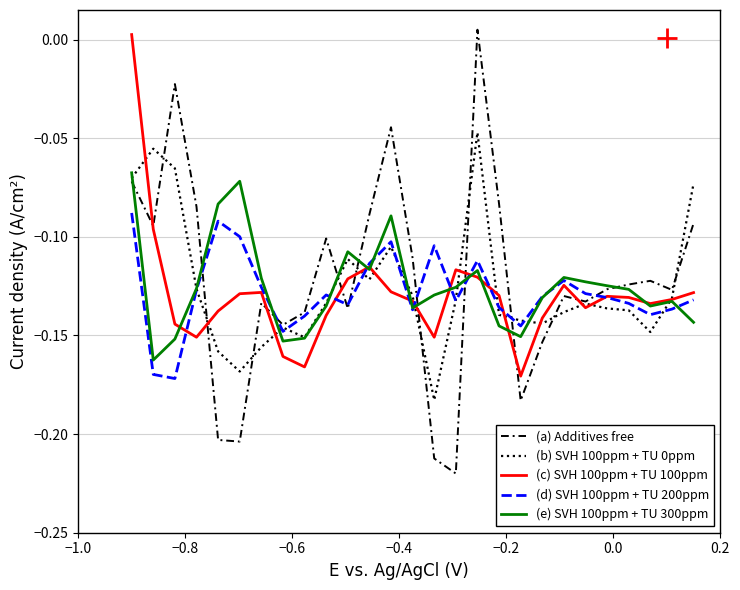

Which series has the largest range (max minus min)?

(a) Additives free